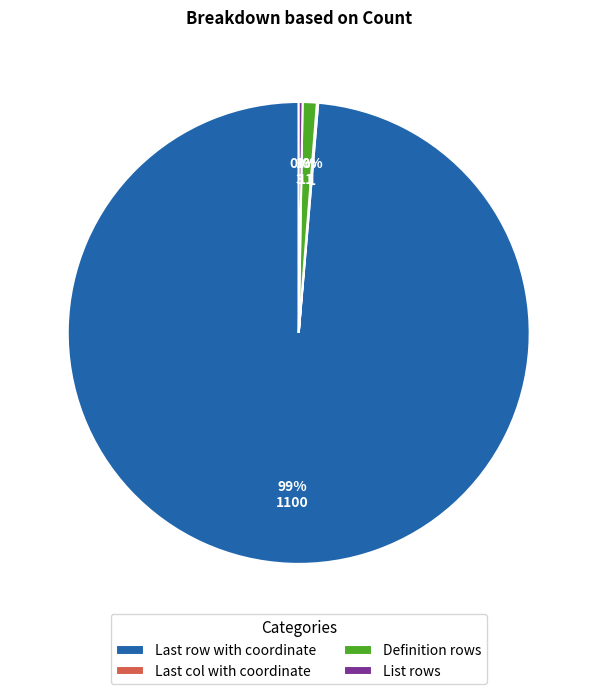

Is it true that Definition rows is 1% of the pie?

True